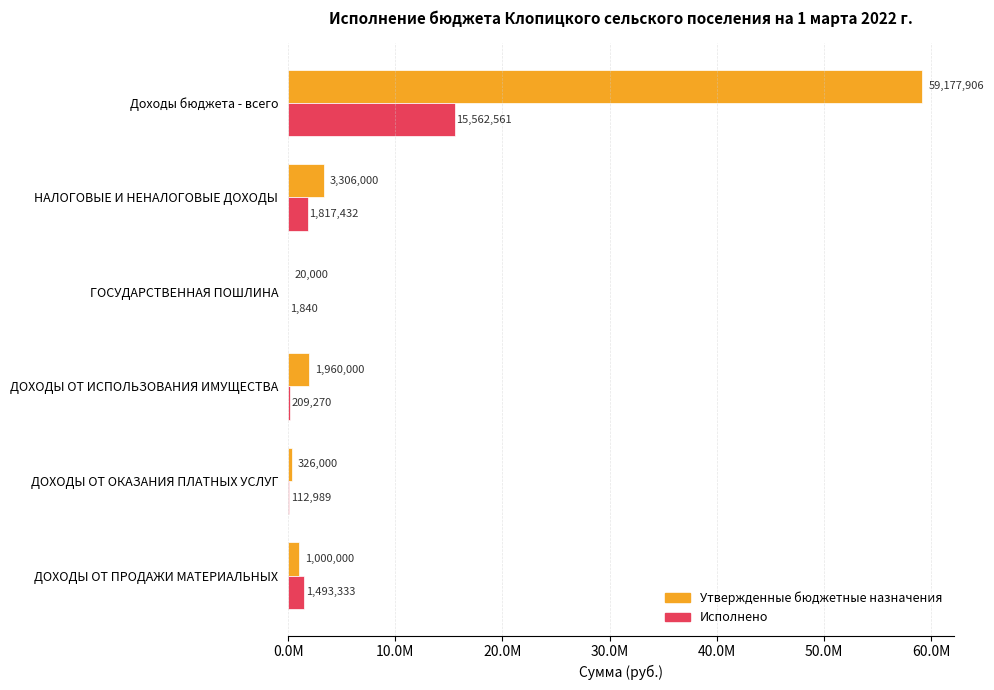

What is the smallest value displayed?

1840.0